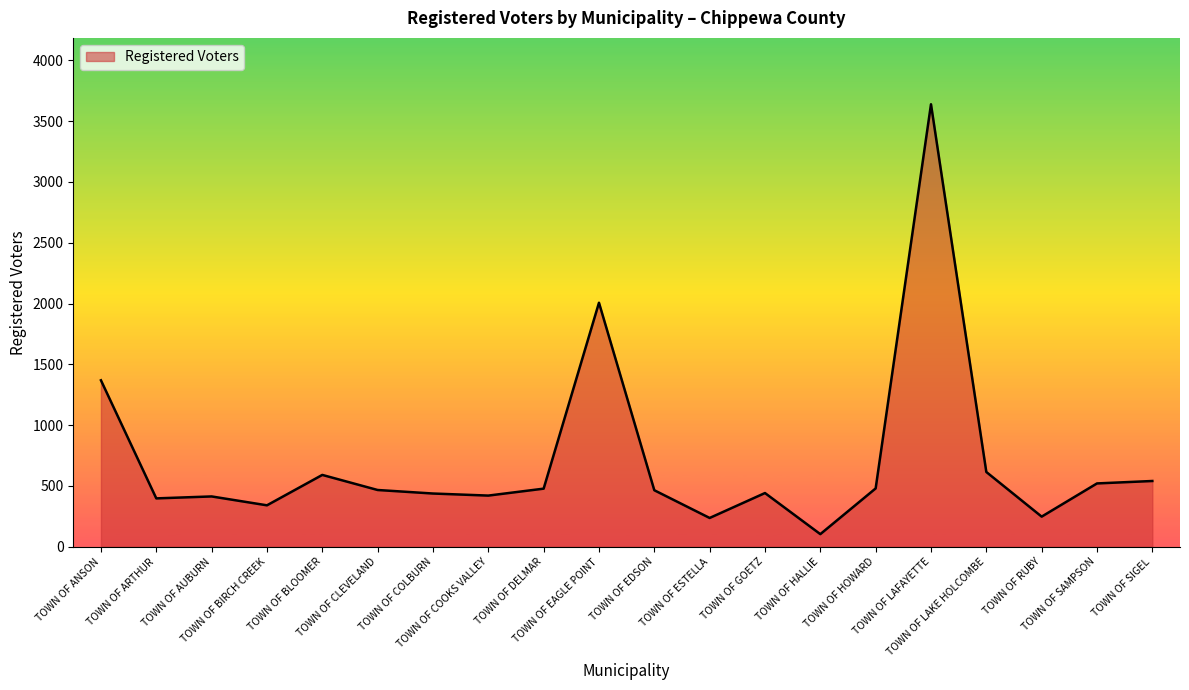

What is the smallest value displayed?

104